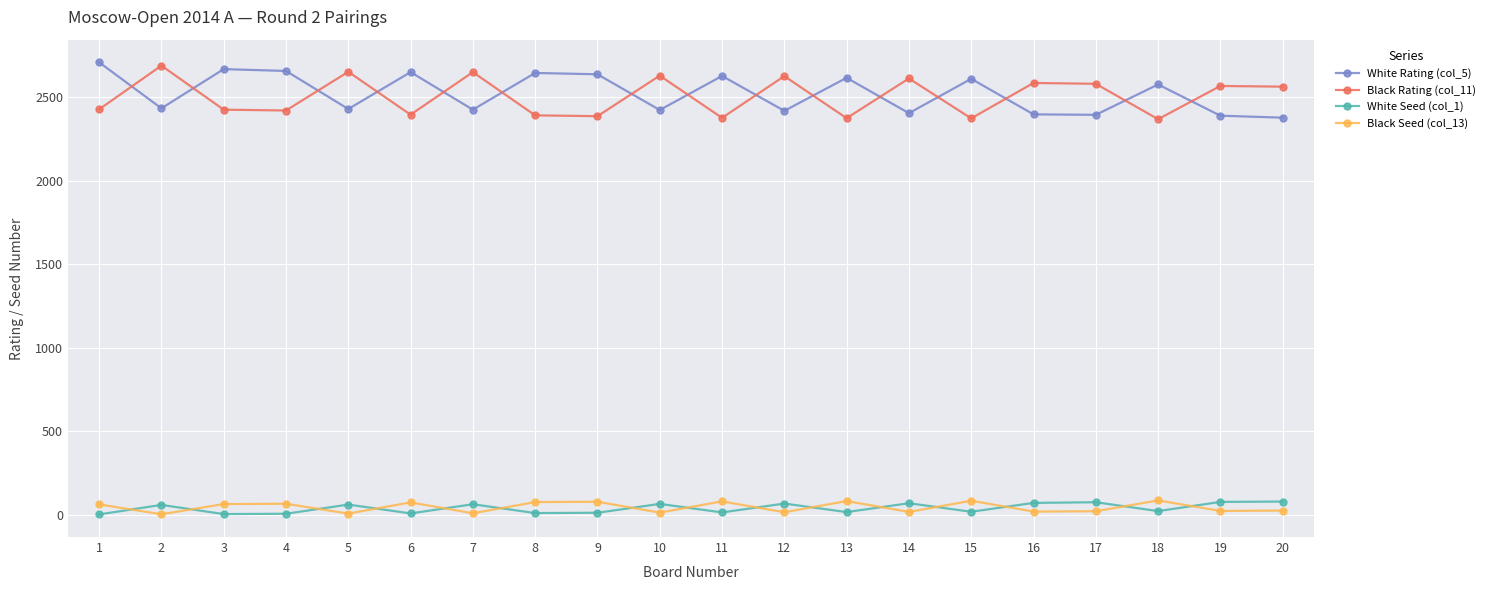

Is the value of Black Rating (col_11) at 12 greater than the value of Black Seed (col_13) at 4?

Yes